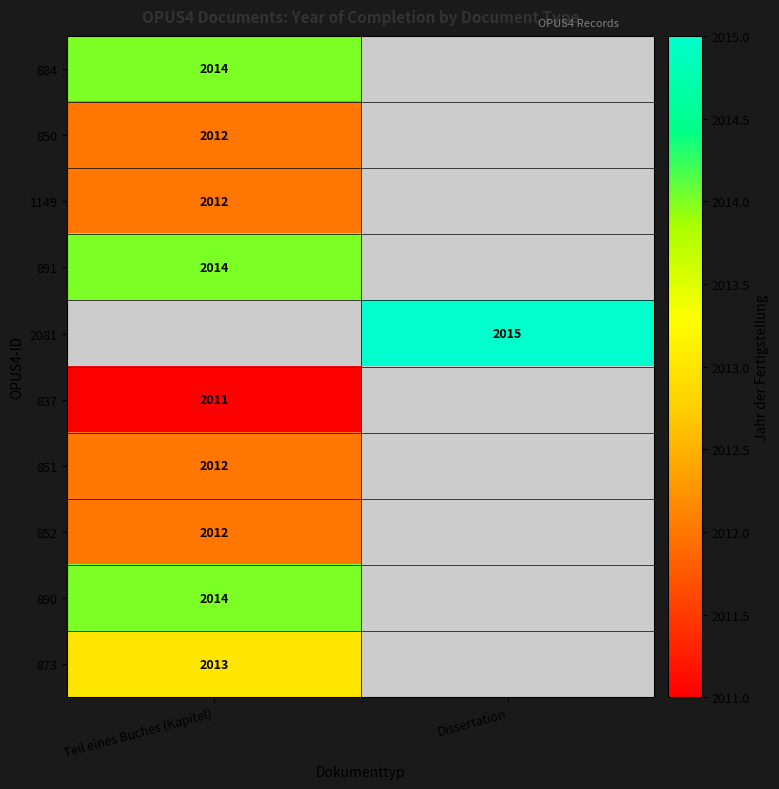

True or false: 891 has a value of 2792 at Teil eines Buches (Kapitel).

False